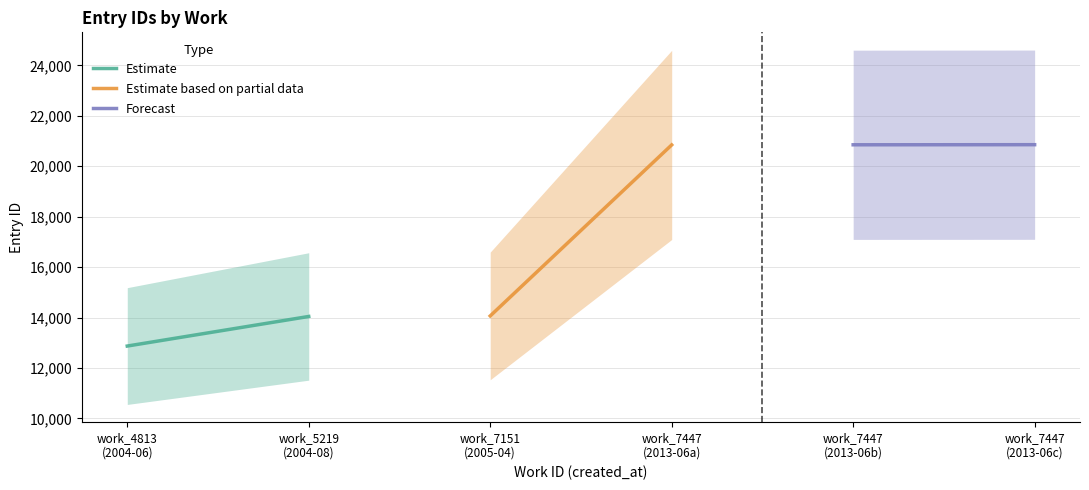

Reading left to right, extract all data points from this chart.

Estimate: 12868	14042
Estimate based on partial data: 14063	20847
Forecast: 20852	20856